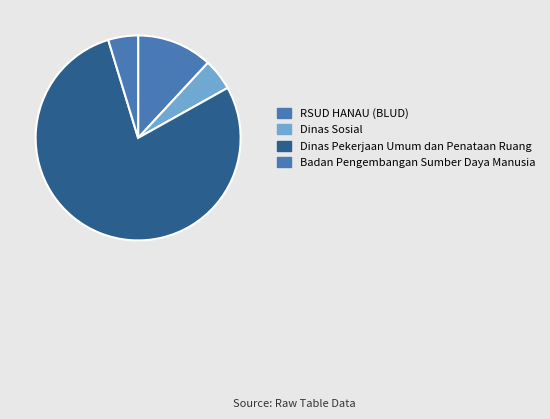

Approximately how many times larger is the value at Dinas Sosial compared to Badan Pengembangan Sumber Daya Manusia?

1.1